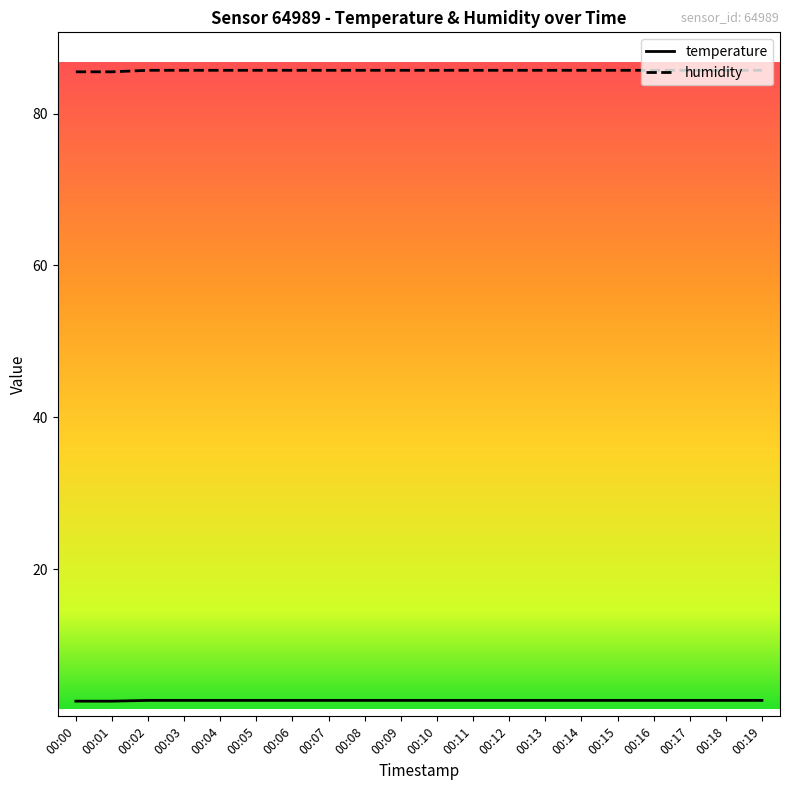

What is the lowest value of the humidity series?

85.5